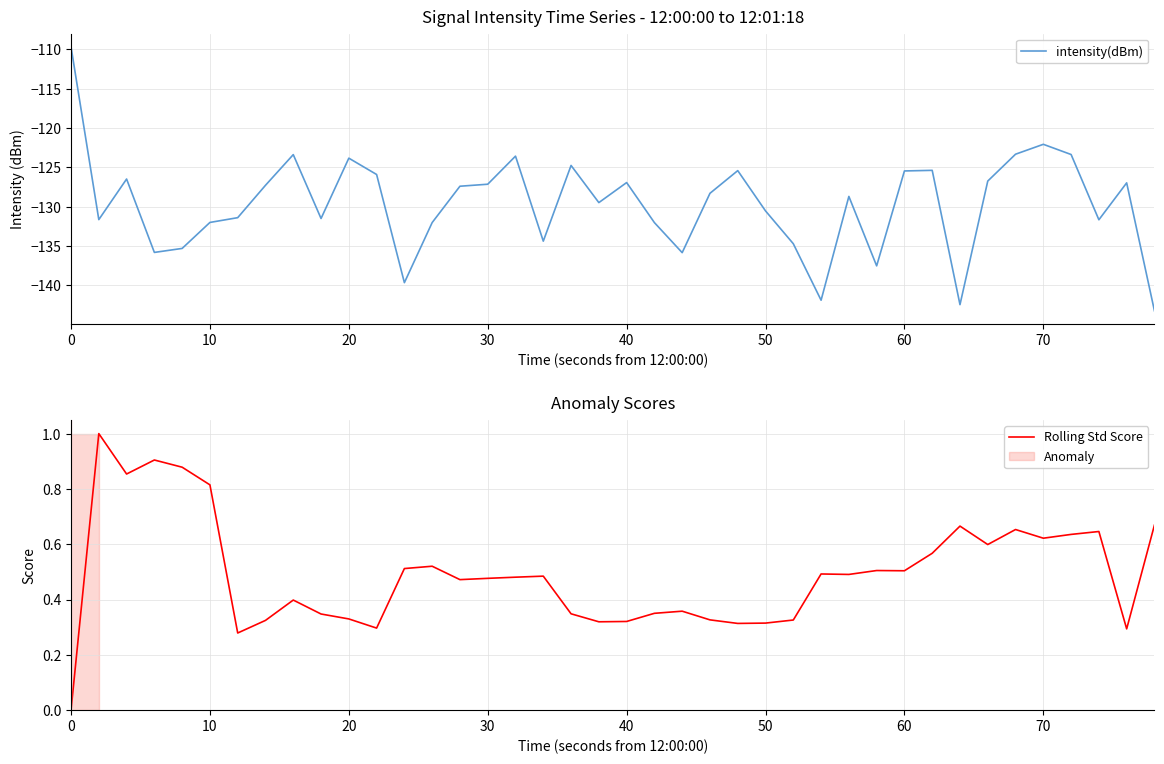

True or false: intensity(dBm) and Rolling Std Score intersect in this chart.

False